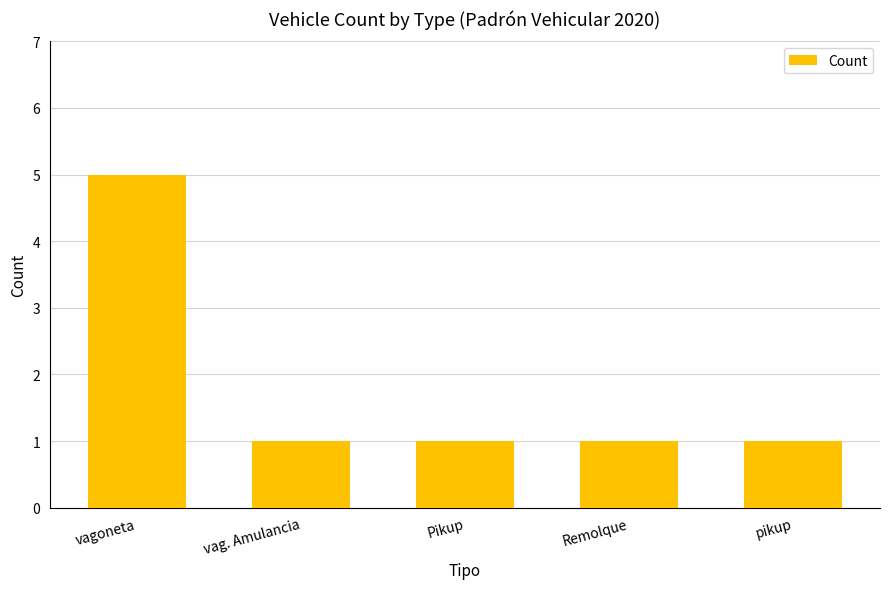

How many distinct data groups are displayed?

1